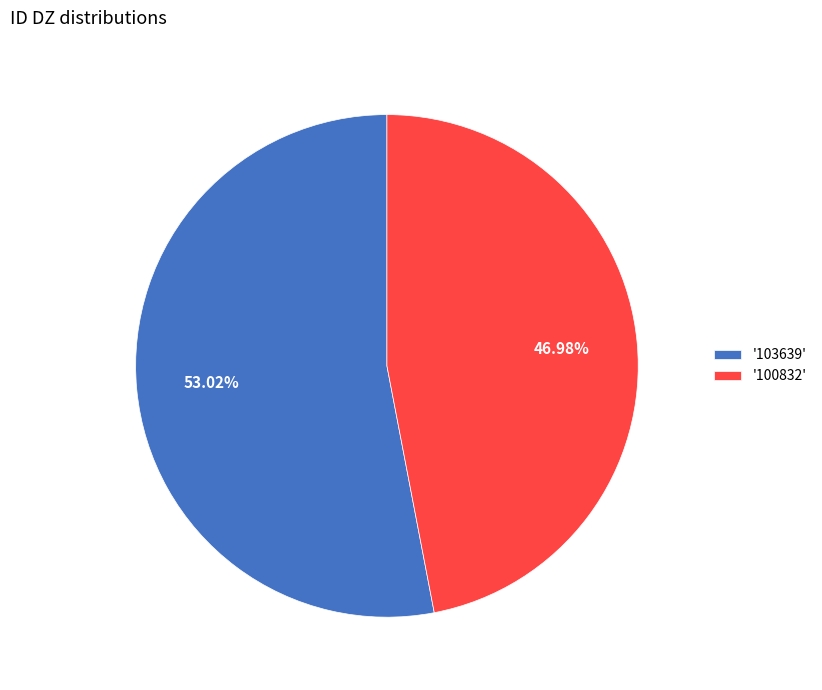

Is there any slice that represents more than half of the pie?

Yes